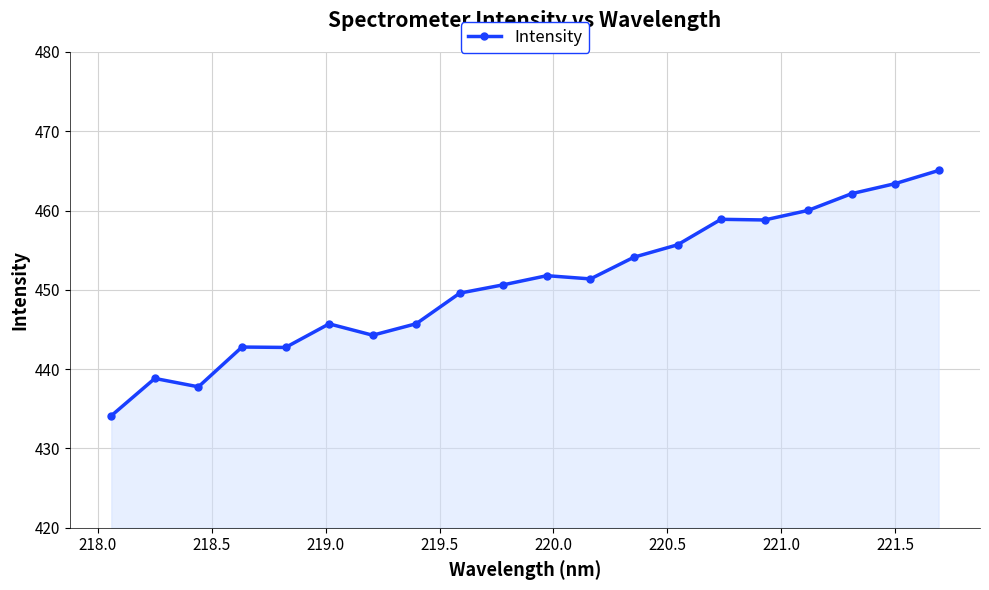

What is the difference between the second highest and second lowest values?

25.6